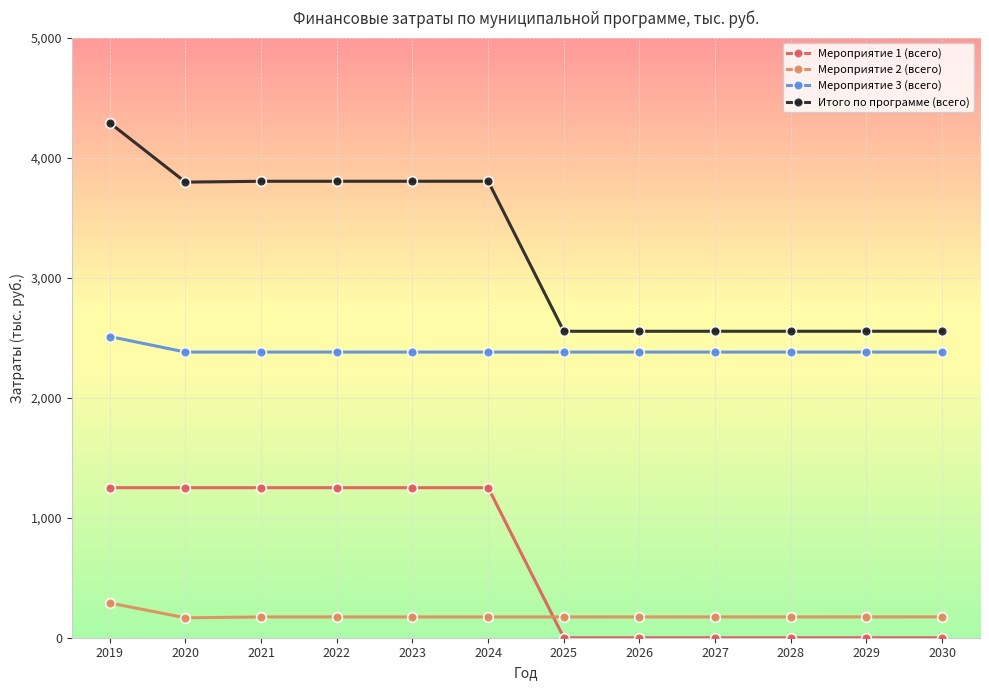

At which label does Мероприятие 2 (всего) reach its peak?

2019